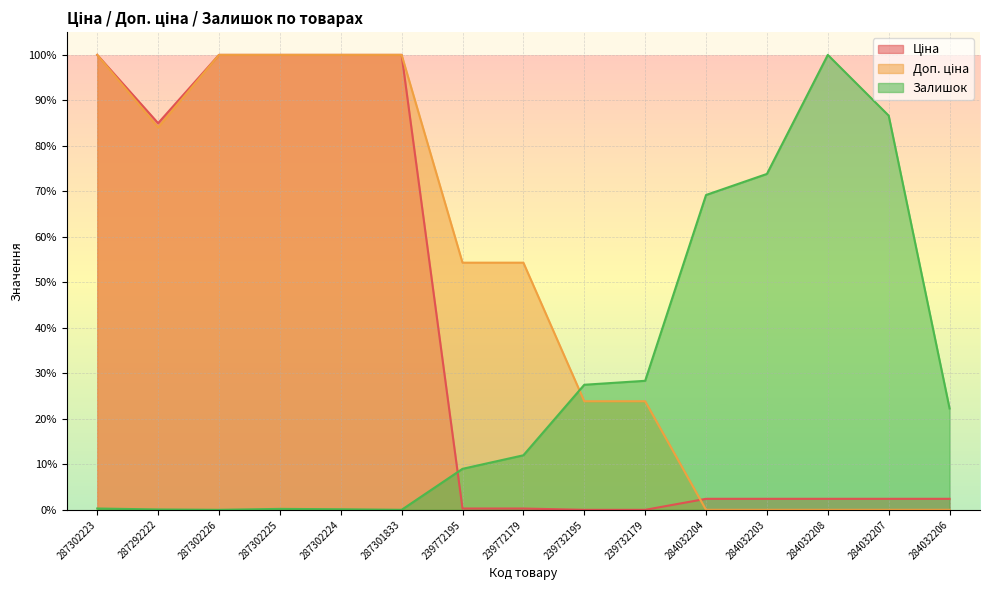

In Залишок, how many points are lower than both neighbors (excluding endpoints)?

2